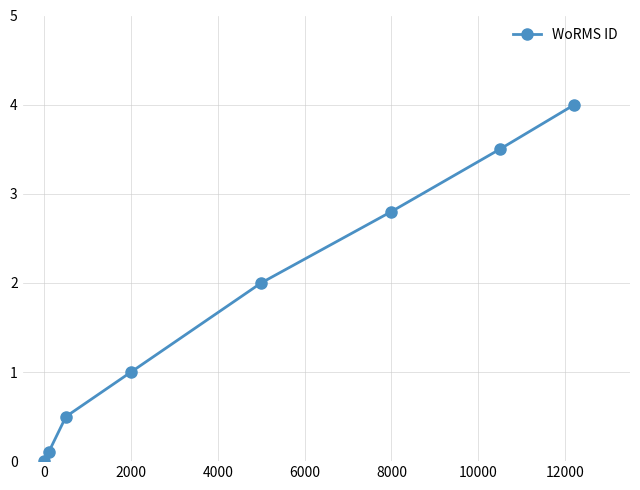

Reading right to left, what are all the values shown in this chart?

4.0	3.5	2.8	2.0	1.0	0.5	0.1	0.0